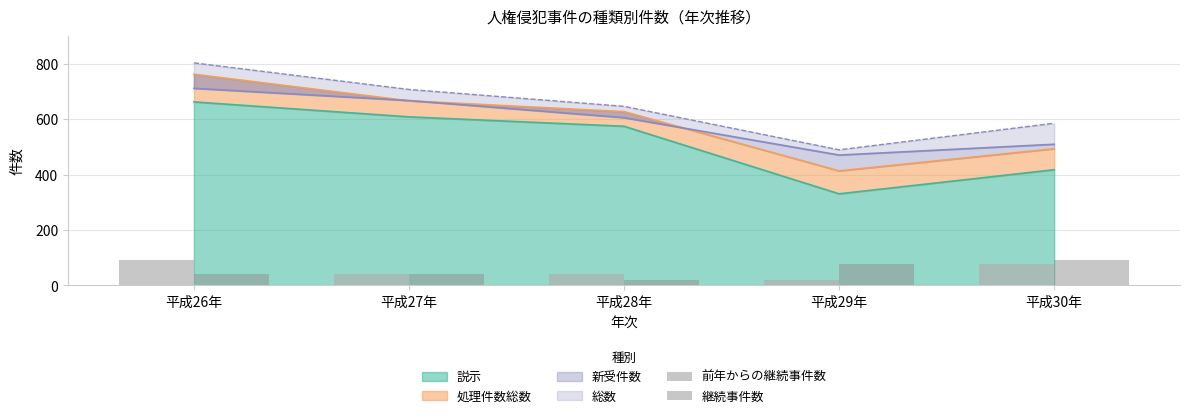

The value of 前年からの継続事件数 at 平成29年 is 31. True or false?

False